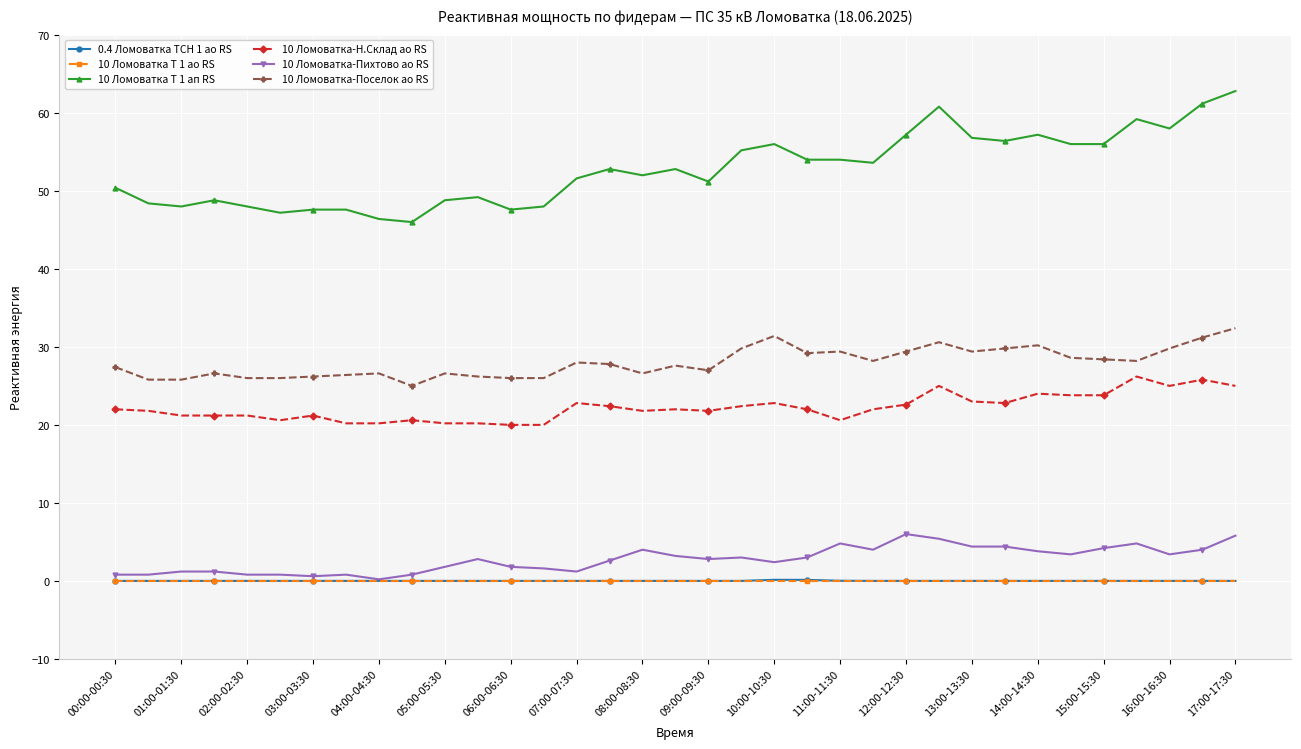

What is the greatest value displayed?

62.8